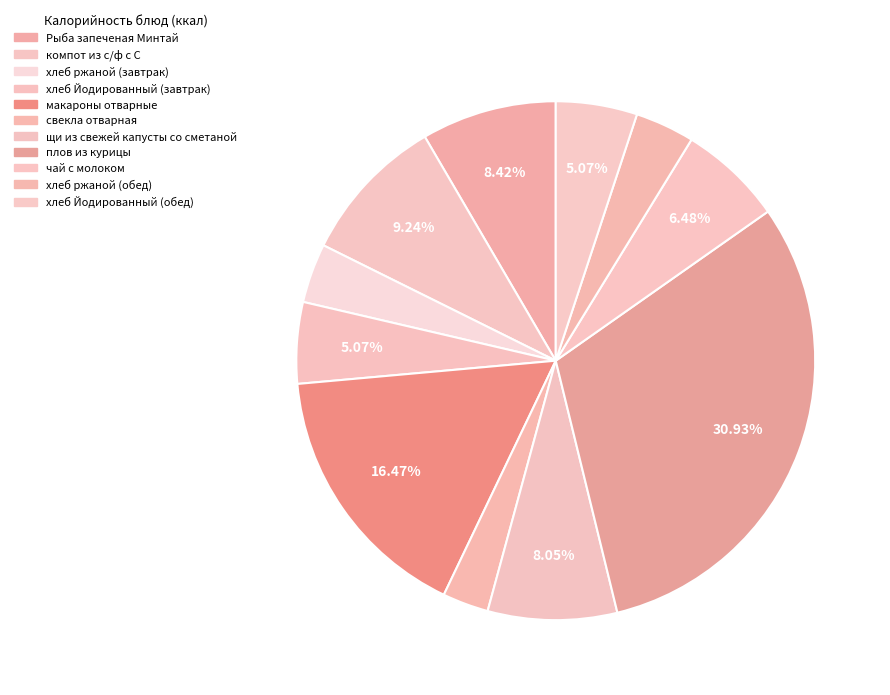

To the nearest percent, what percentage of the pie is Рыба запеченая Минтай?

8%